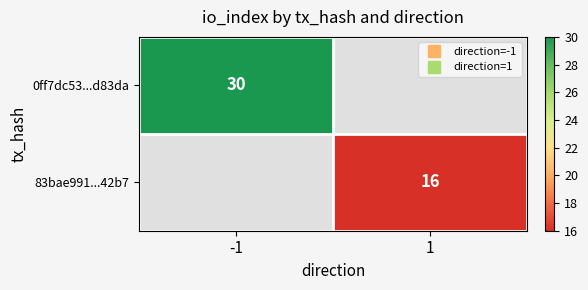

Count the number of categories in the chart.

2